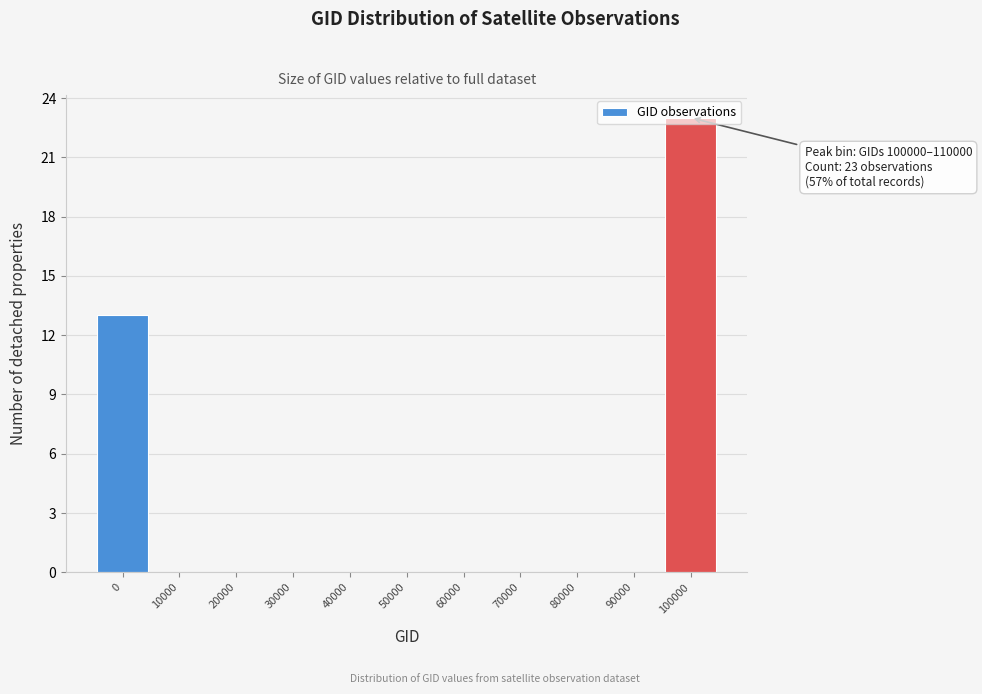

The chart shows a value of 0 at 20000. True or false?

True